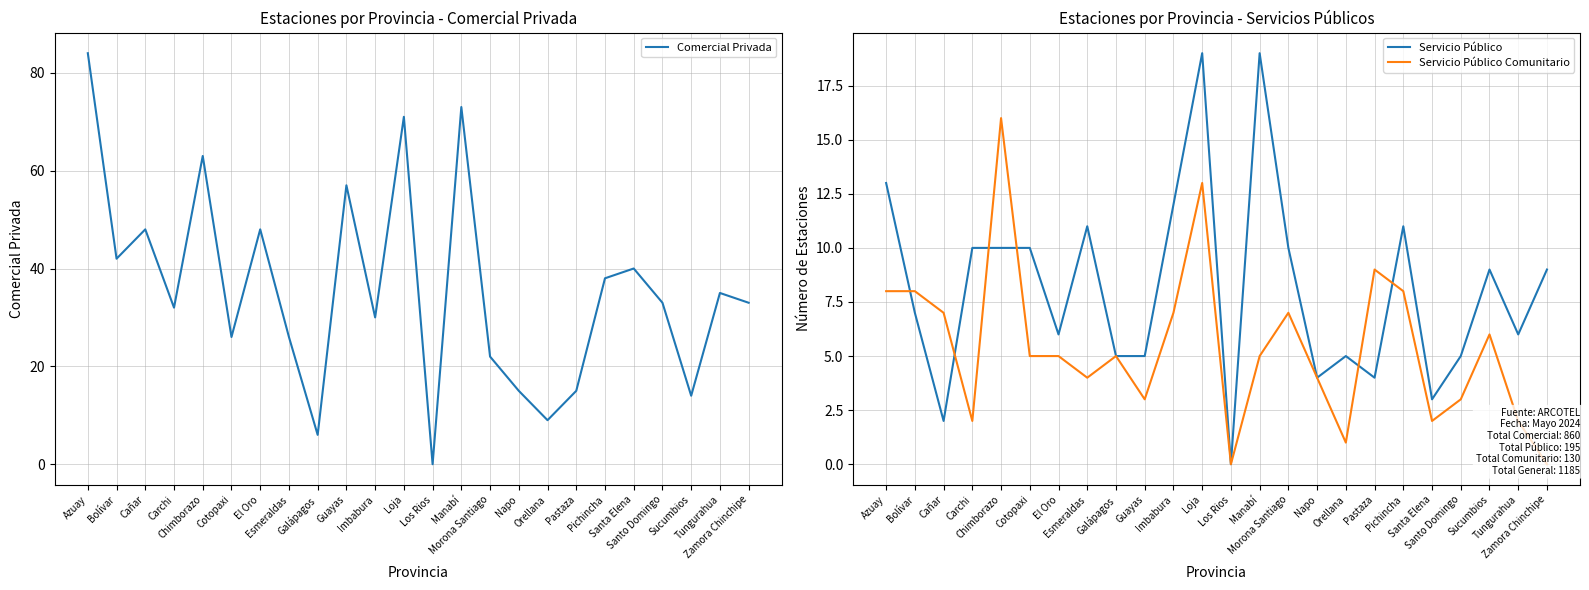

How many data points in Servicio Público are less than 9?

12